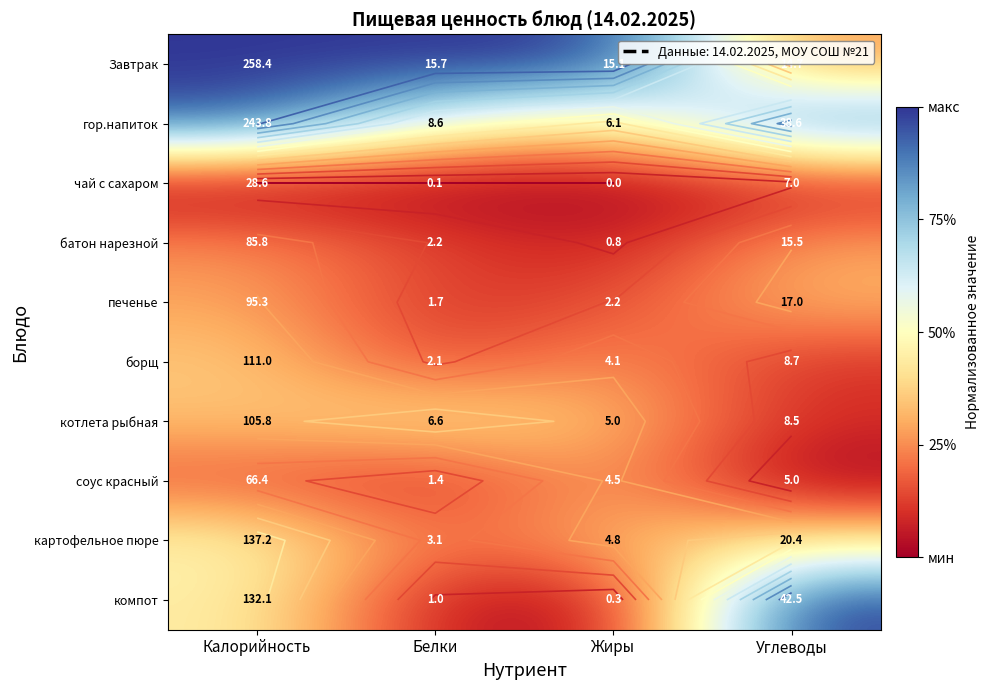

At how many categories does at least one series exceed 0?

4